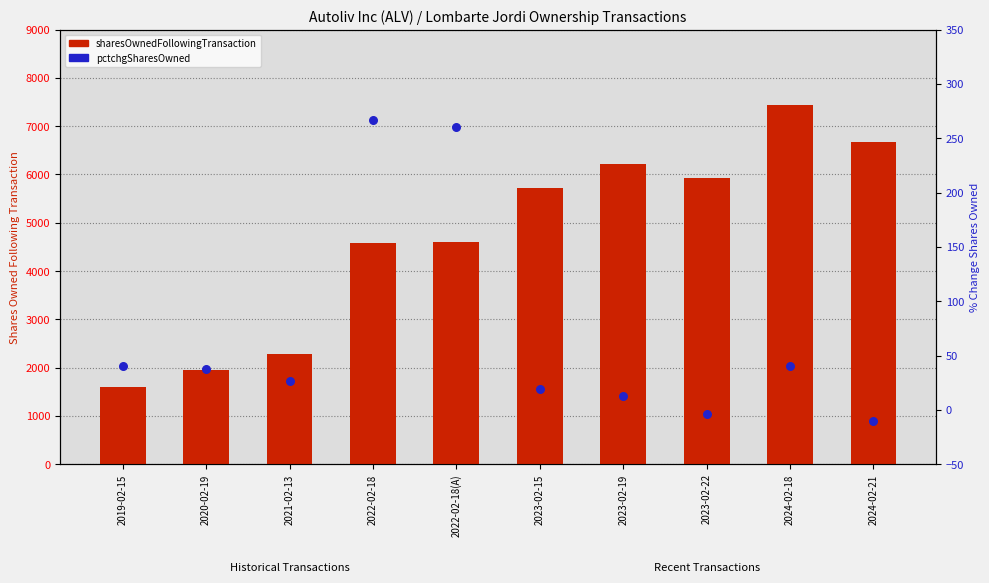

Which series has the largest Y range (max minus min)?

sharesOwnedFollowingTransaction